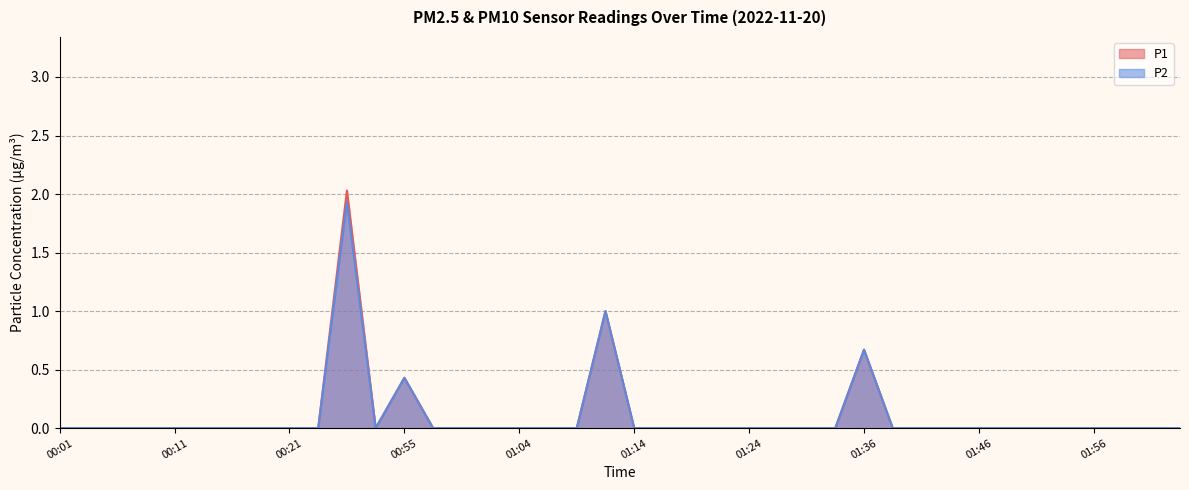

At which category does P2 reach its first local peak?

00:50